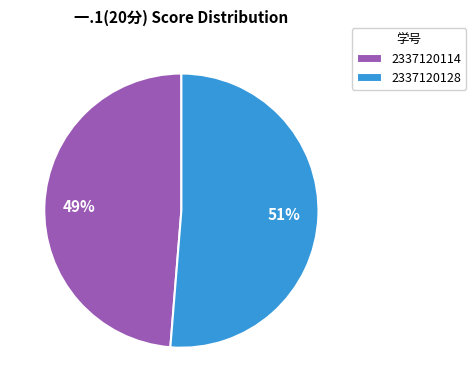

To the nearest percent, what is the average slice percentage?

50%